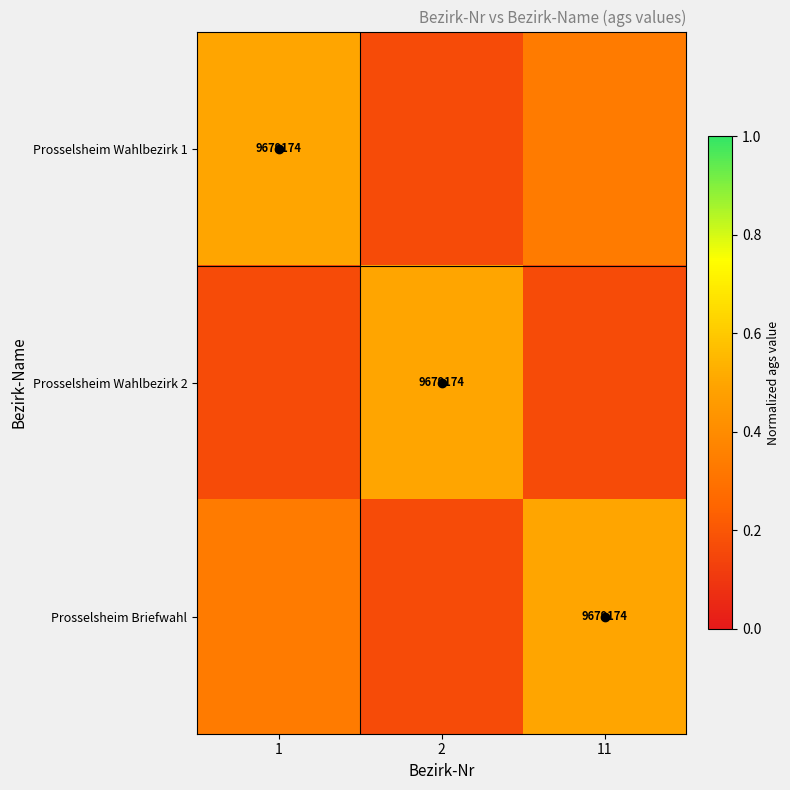

At which label is Prosselsheim Wahlbezirk 2 closest to 0?

1